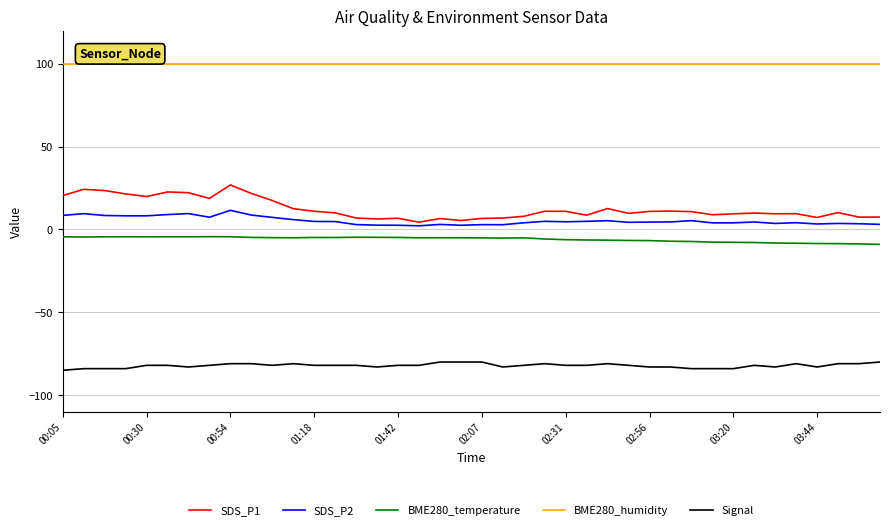

What is the minimum value for Signal?

-85.0